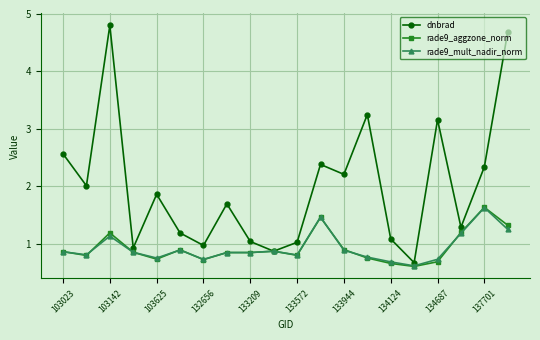

What is the maximum value for rade9_mult_nadir_norm?

1.6